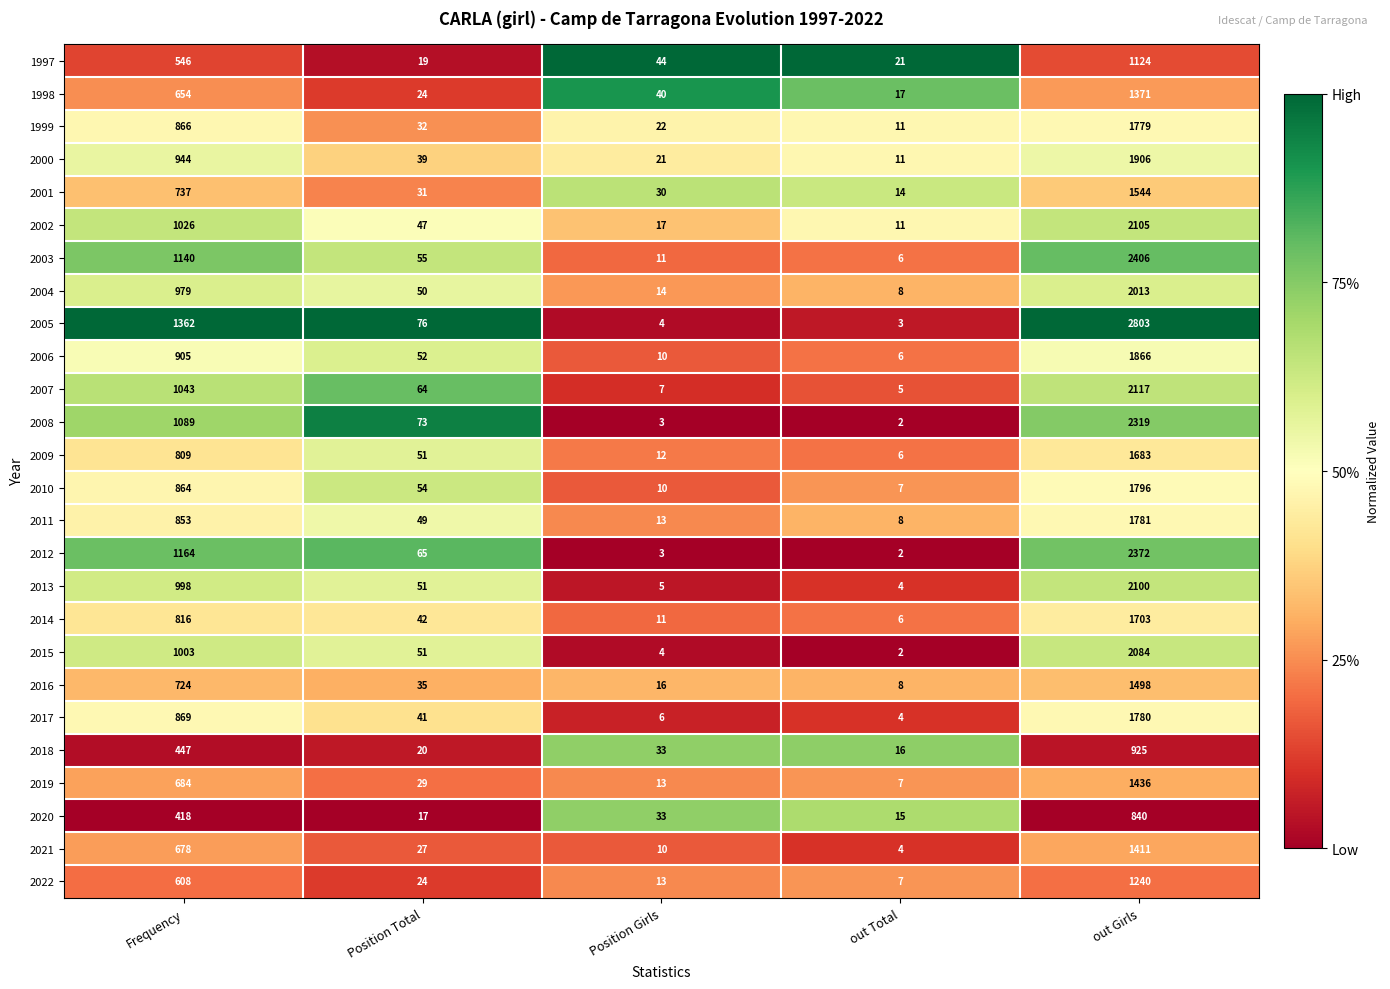

Which series has the largest range (max minus min)?

2005